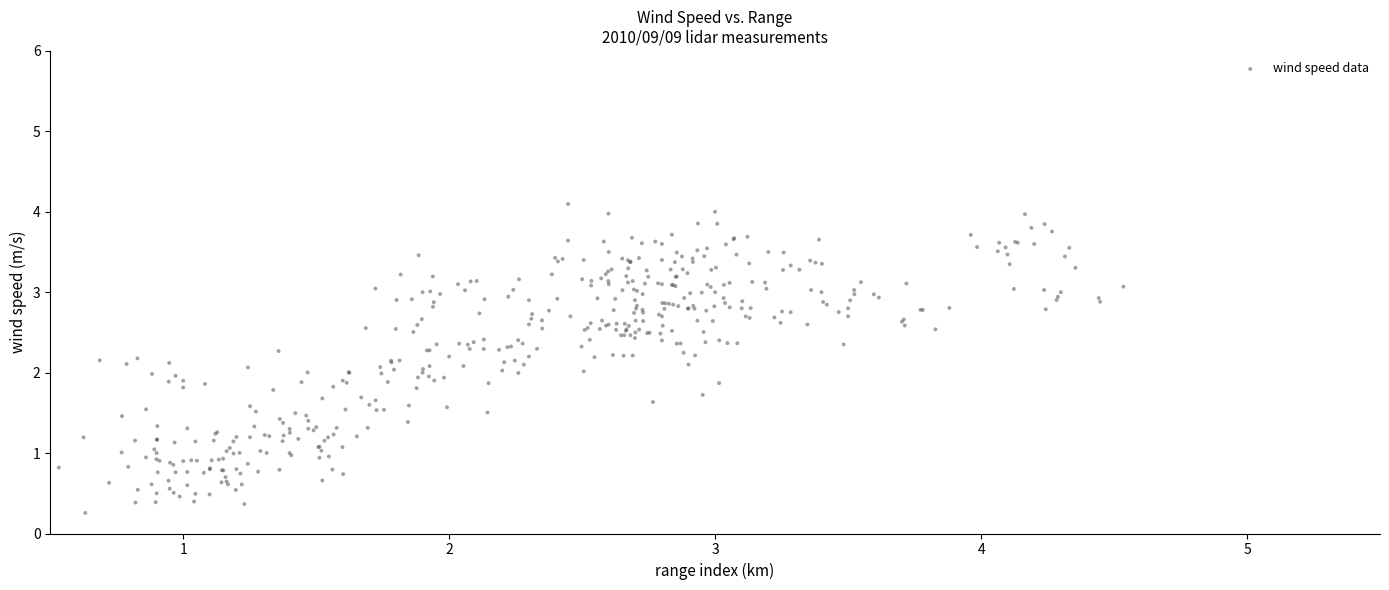

What is the range of X values (max minus min)?

4.0